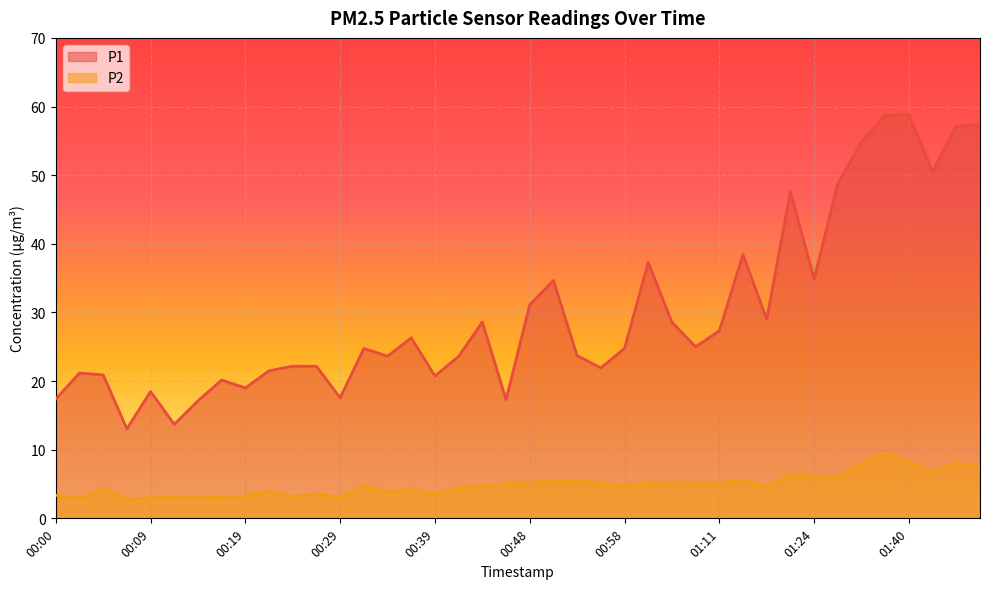

Which has a higher value, 01:29 or 01:40?

01:40